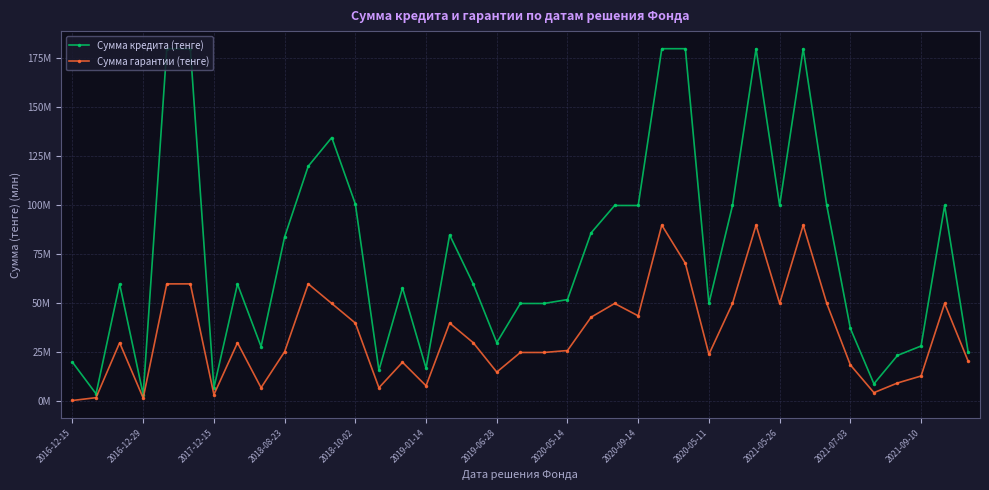

What is the difference between the maximum and minimum values in the Сумма кредита (тенге) series?

176.5